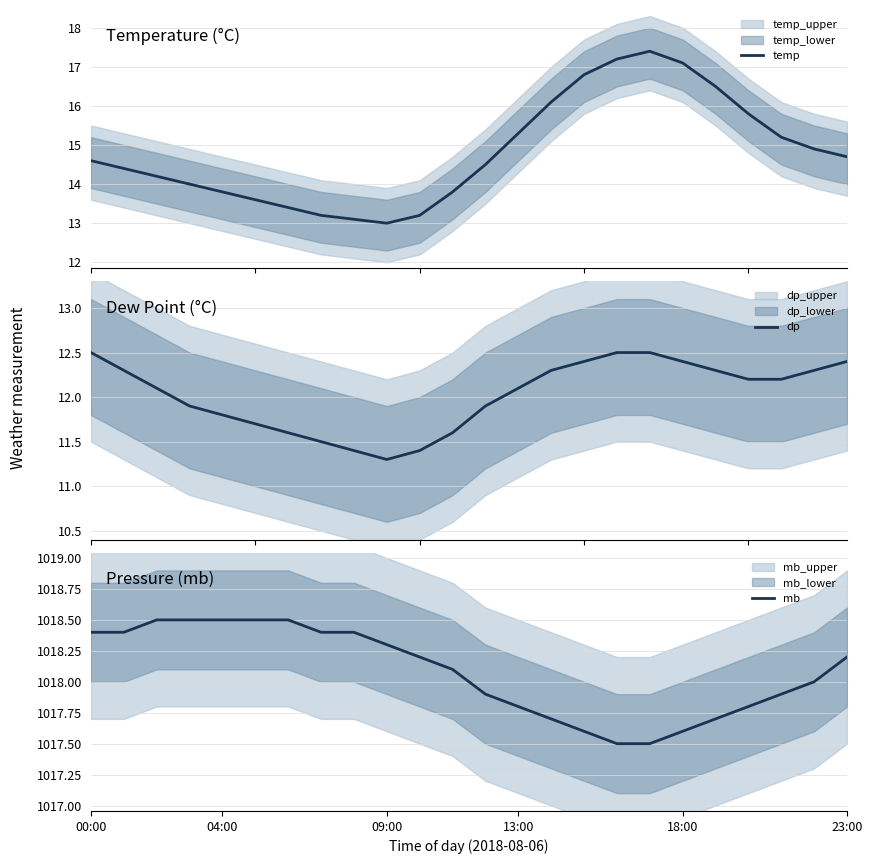

True or false: temp and mb cross at least once.

False